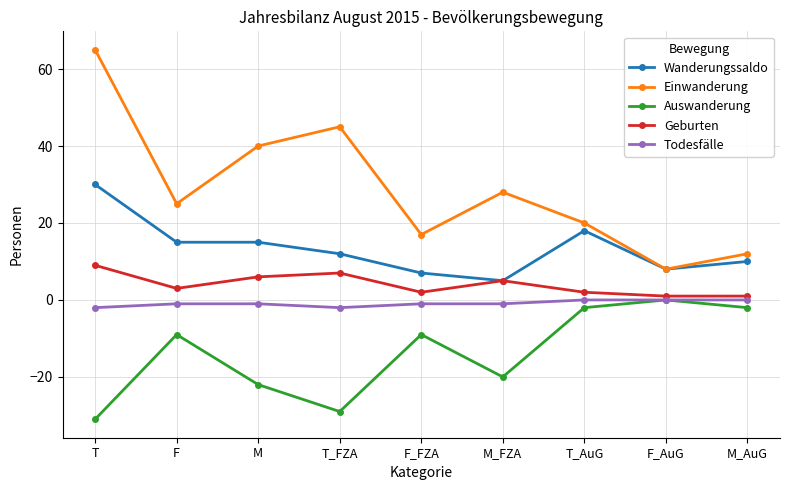

True or false: Einwanderung has a value of 40 at F.

False